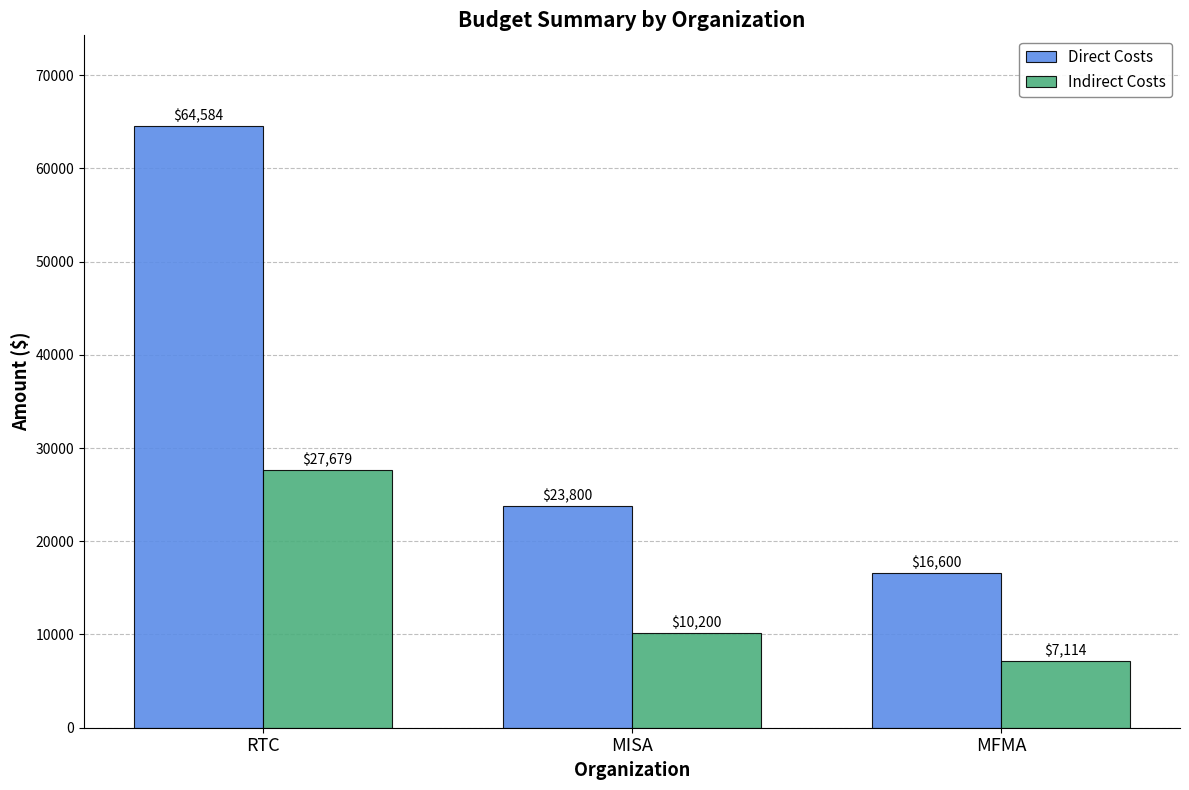

What is the average value of the Direct Costs series?

34994.7